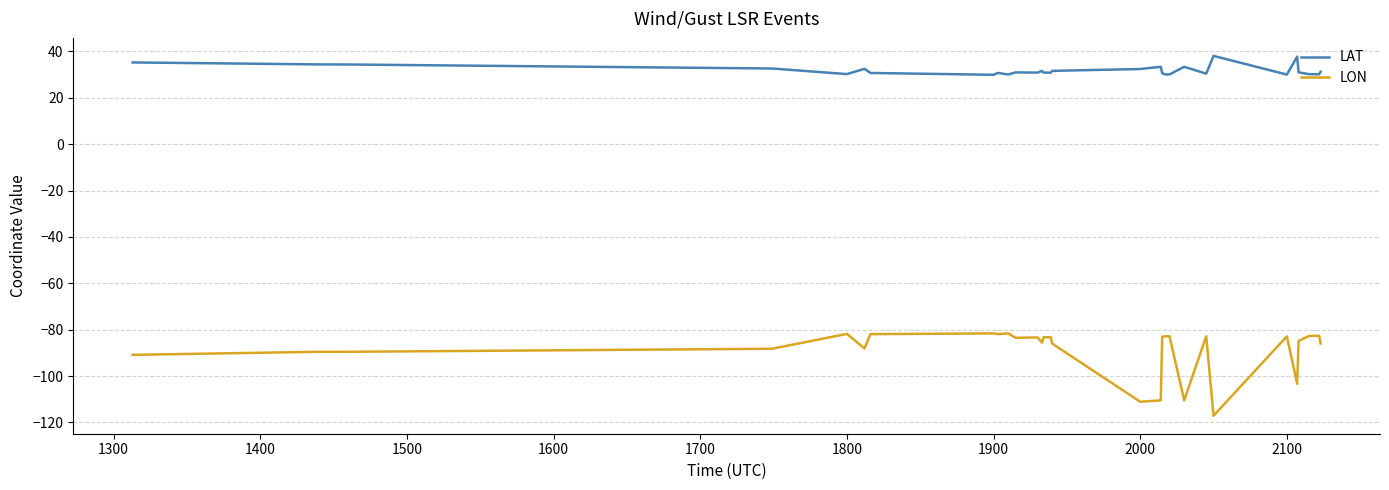

True or false: LON and LAT cross at least once.

False